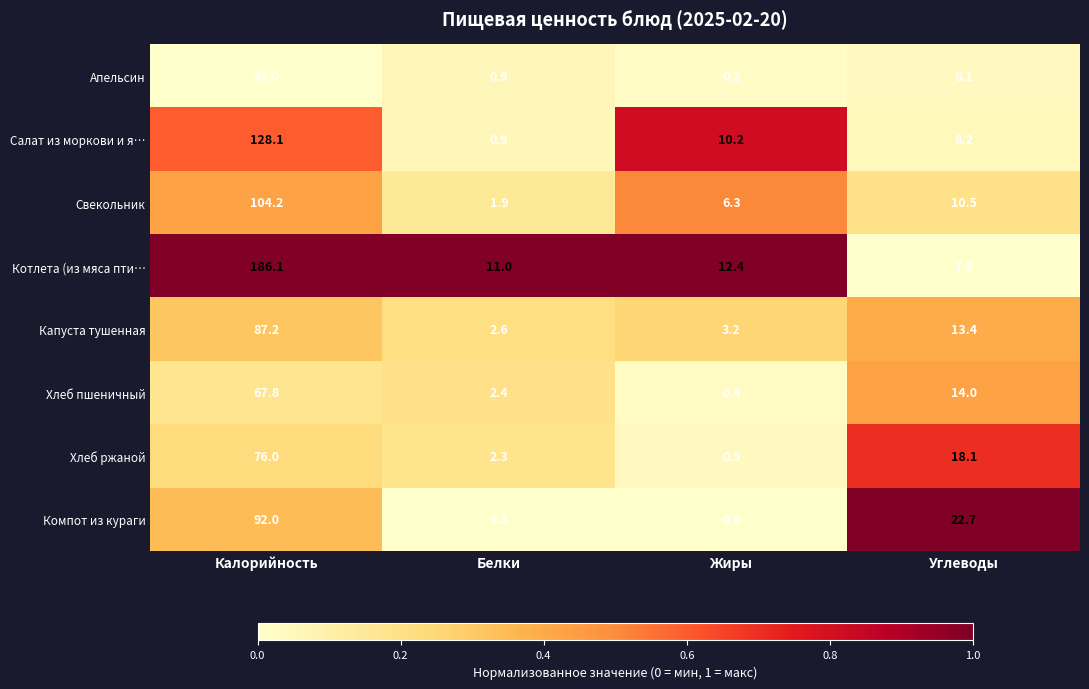

What value does the Капуста тушенная series have at Калорийность?

87.2